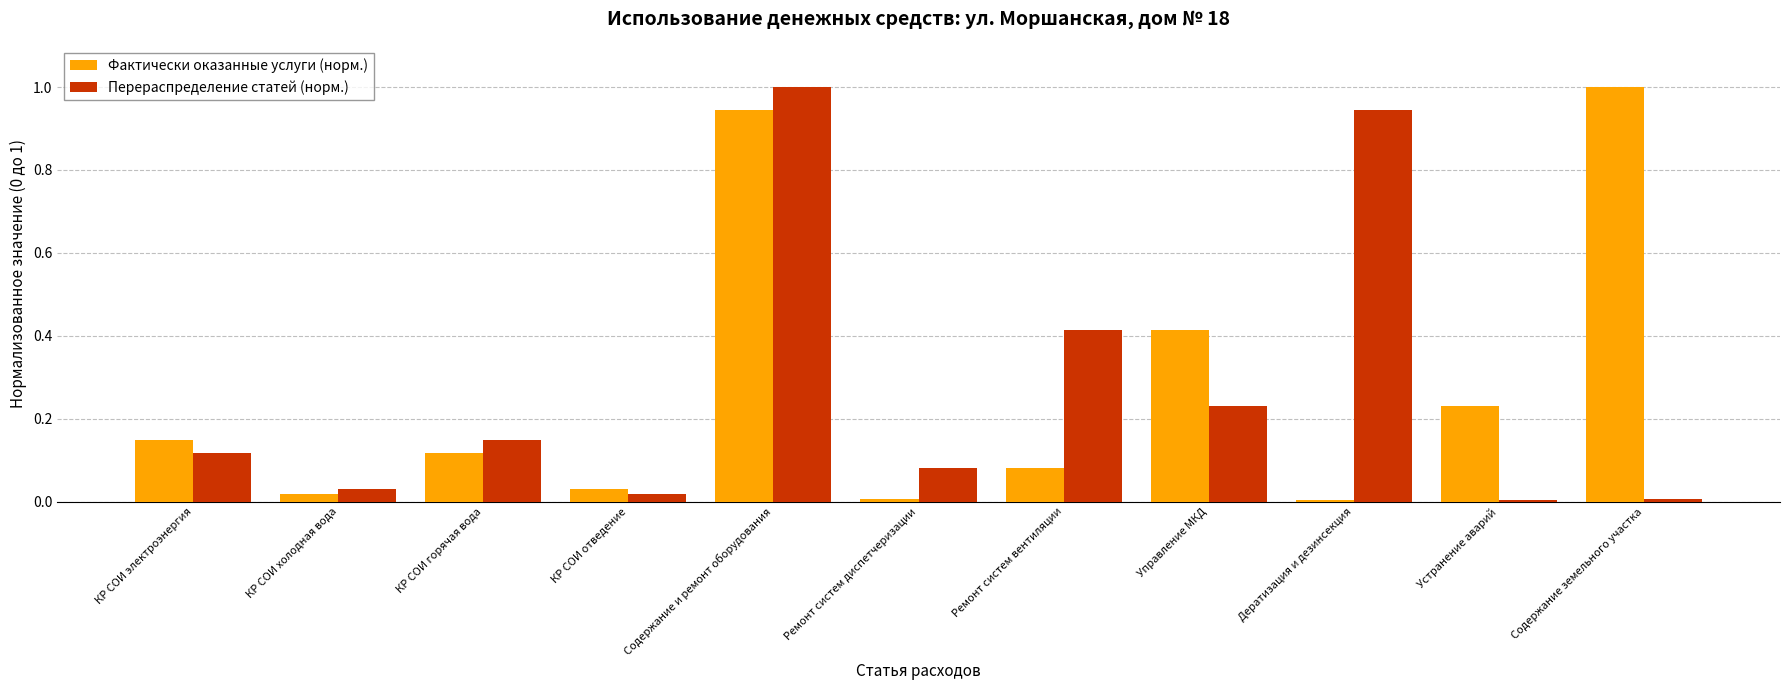

What value does the Перераспределение статей (норм.) series have at Содержание и ремонт оборудования?

1.0